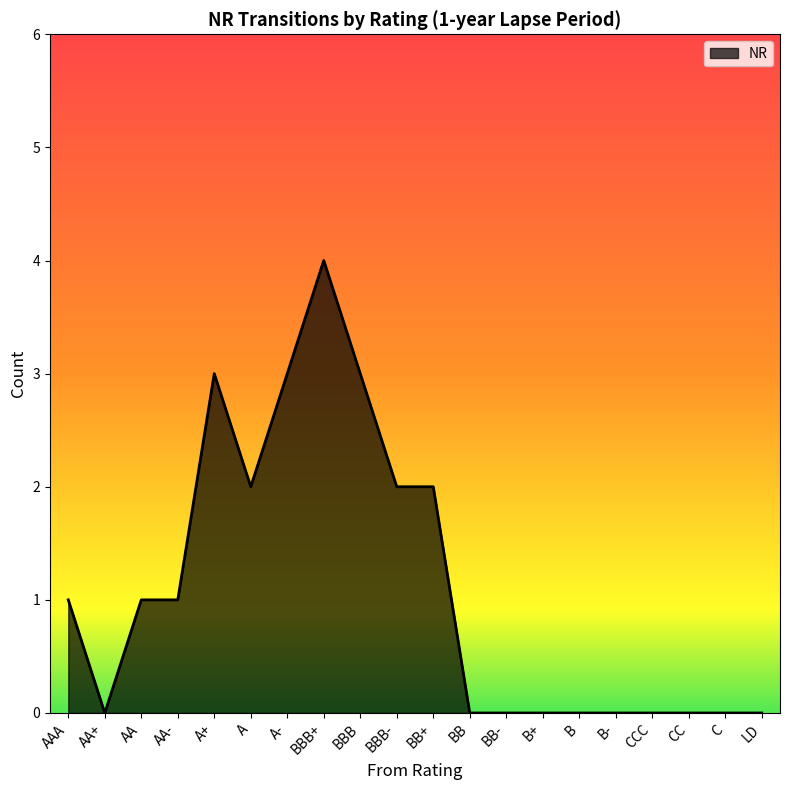

Is it true that the value at BB+ is 3?

False